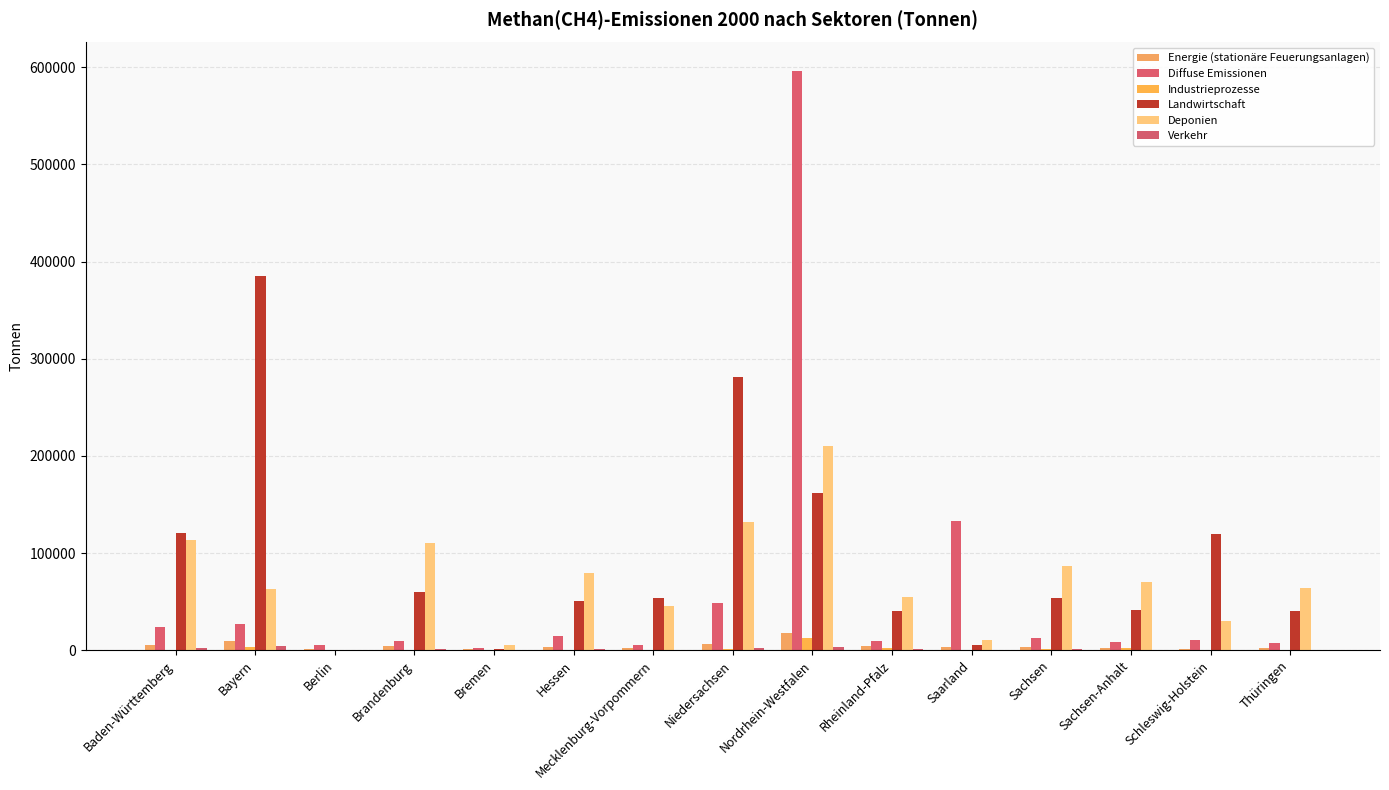

What is the average value of the Industrieprozesse series?

1484